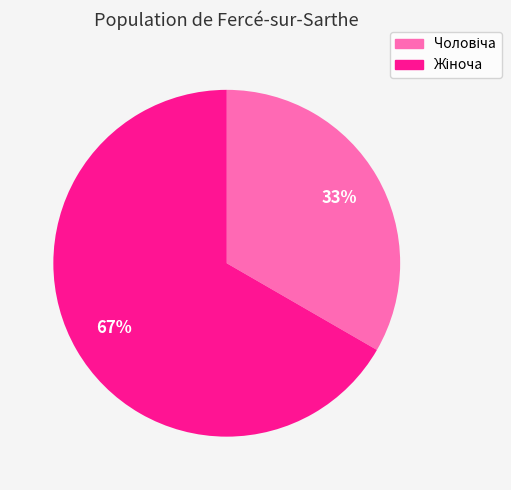

To the nearest percent, what is the average slice percentage?

50%